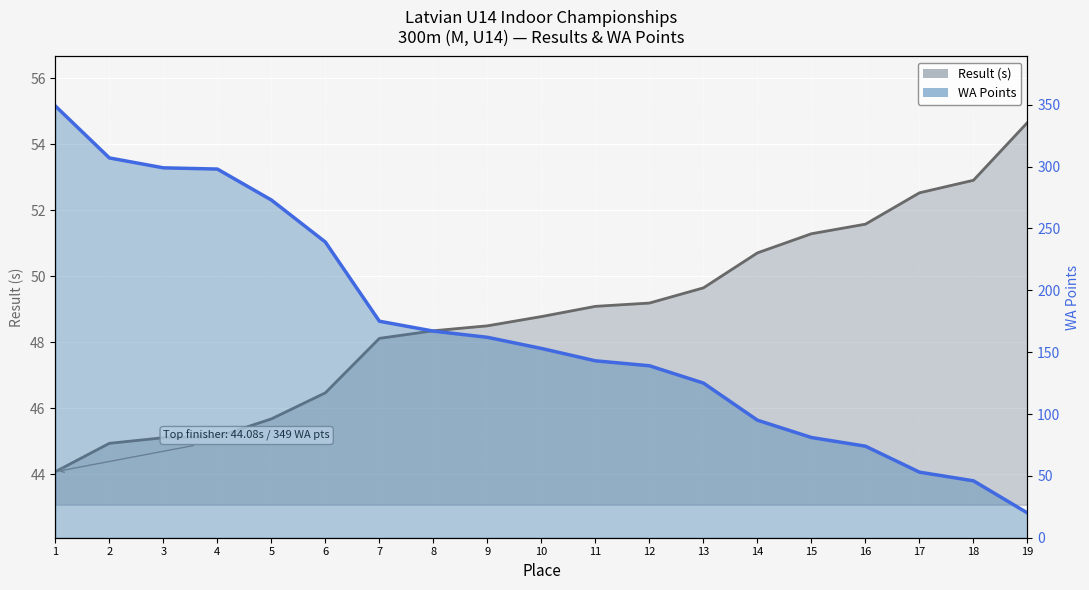

True or false: Result (s) line has more than 2 points higher than both neighbors.

False